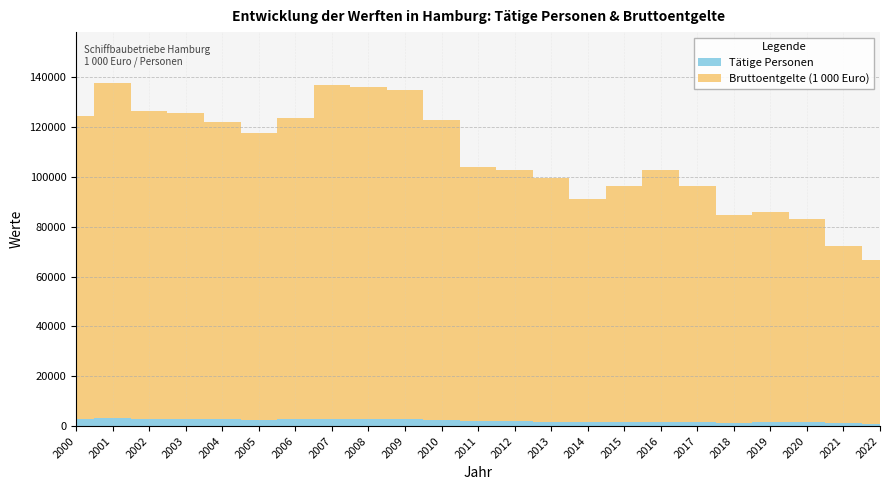

Reading left to right, transcribe all the data shown in this chart.

Tätige Personen: 2000=2922	2001=3078	2002=2881	2003=2870	2004=2745	2005=2553	2006=2663	2007=2898	2008=2829	2009=2727	2010=2368	2011=2070	2012=1911	2013=1551	2014=1518	2015=1540	2016=1776	2017=1499	2018=1367	2019=1470	2020=1531	2021=1412	2022=996
Bruttoentgelte (1000 Euro): 2000=121648	2001=134360	2002=123666	2003=122777	2004=119366	2005=114867	2006=120889	2007=133771	2008=133344	2009=132267	2010=120494	2011=101749	2012=101005	2013=97852	2014=89655	2015=94946	2016=101142	2017=94963	2018=83131	2019=84245	2020=81364	2021=70700	2022=65522